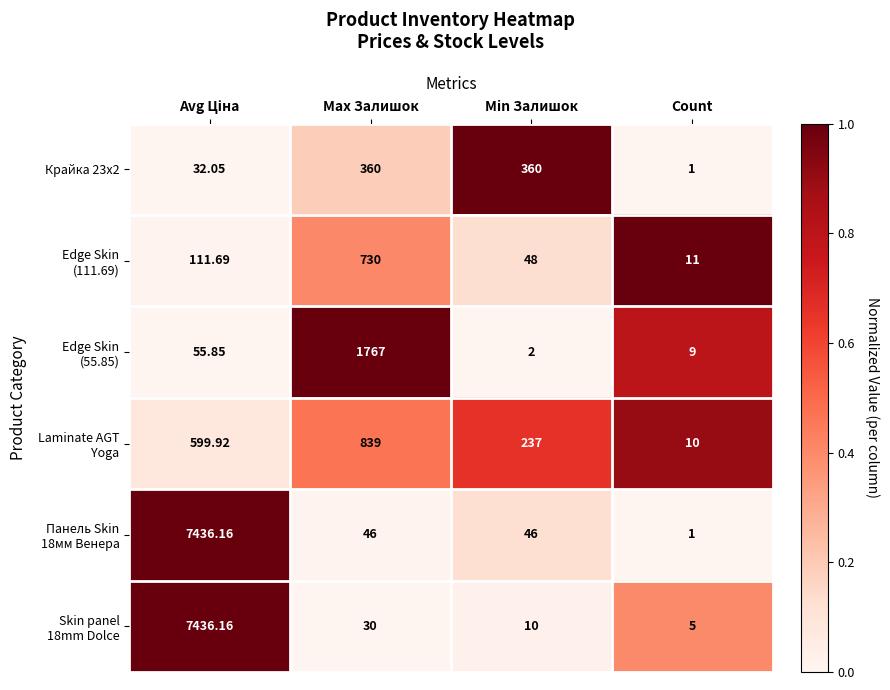

Count the number of data series in this chart.

6